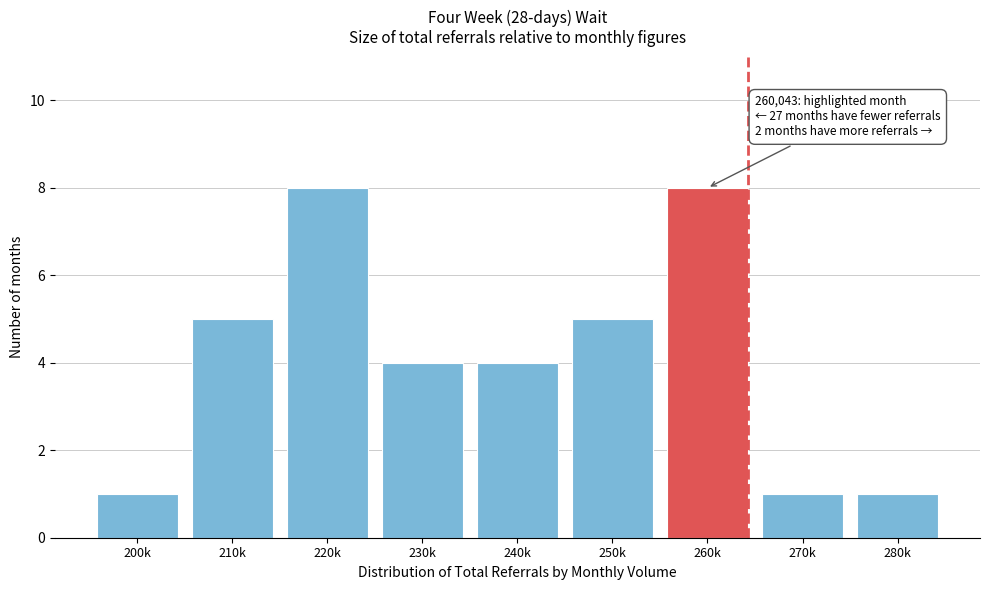

Reading left to right, list all the values displayed in this chart.

1	5	8	4	4	5	8	1	1